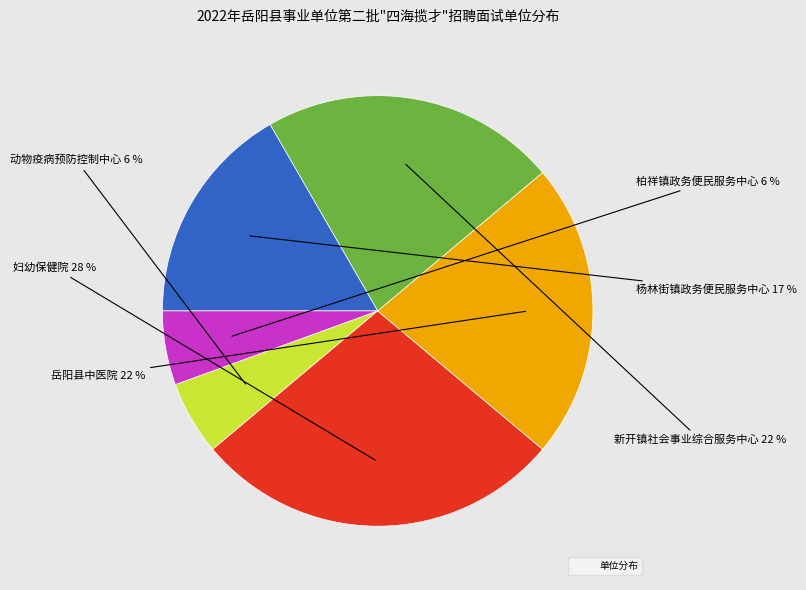

To the nearest percent, what is the average slice percentage?

17%